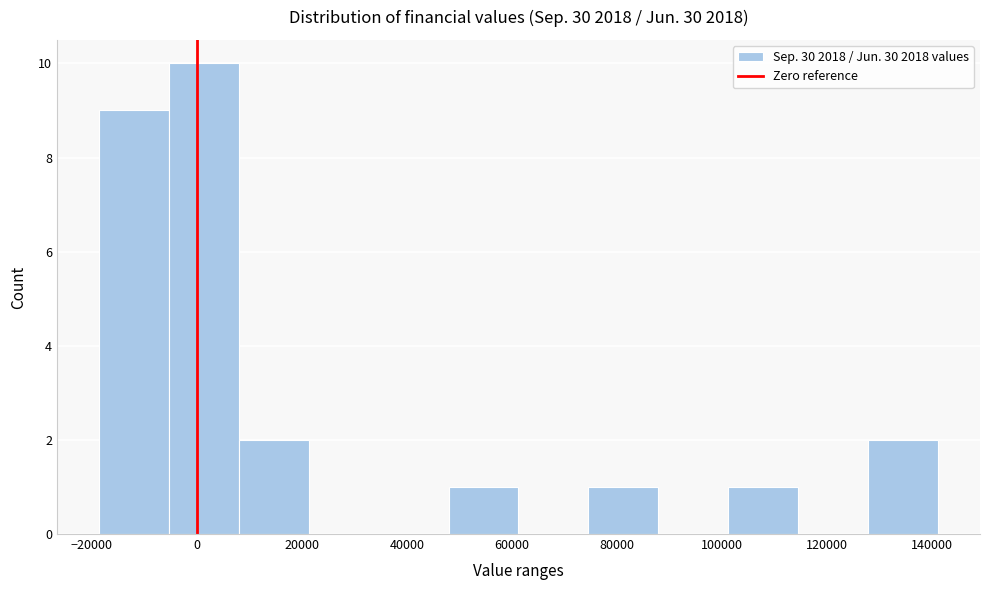

What is the height of the bar covering 128000 to 142000 on the x-axis? Neither the bar edges nor the heights are printed on the chart, so give them approximately, as read against the axes.

2